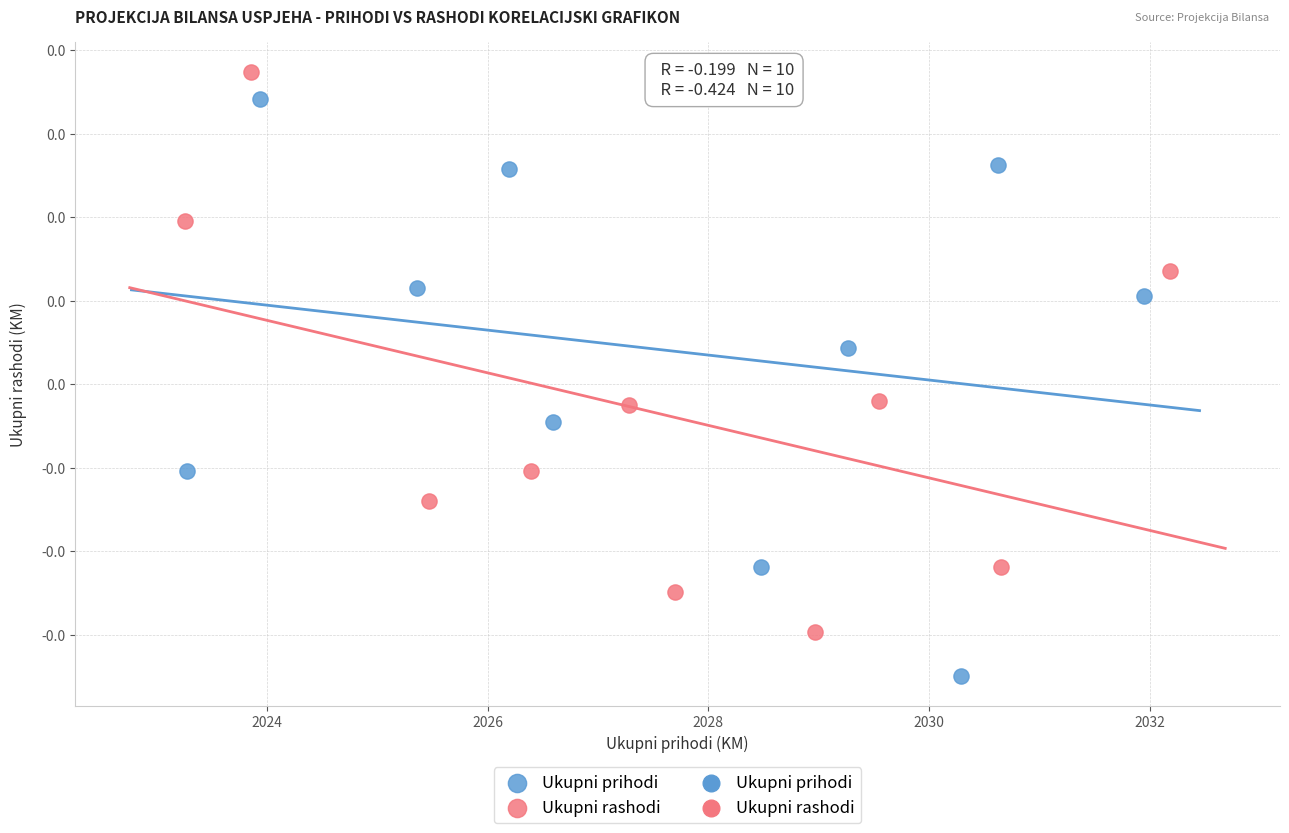

Which series reaches the maximum Y coordinate?

Ukupni rashodi